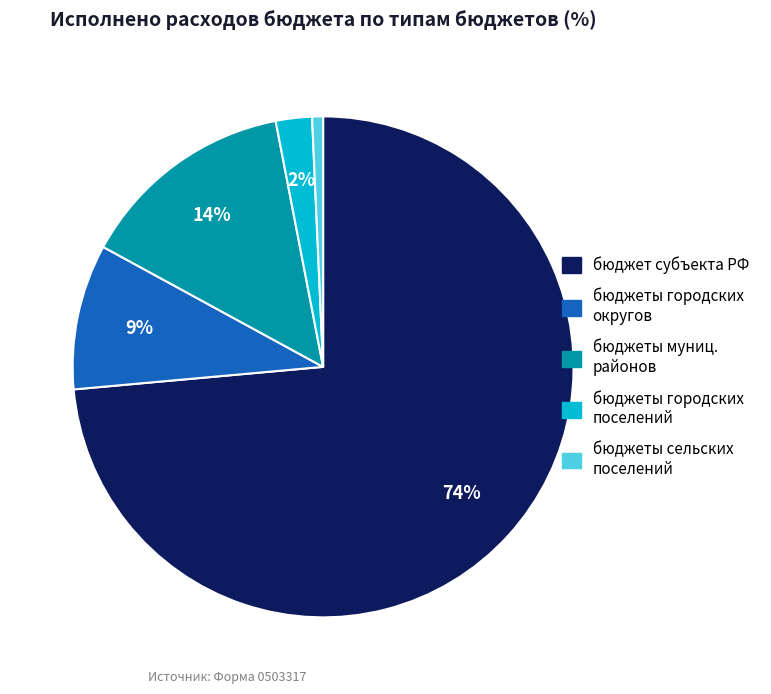

Does any single category account for the majority?

Yes